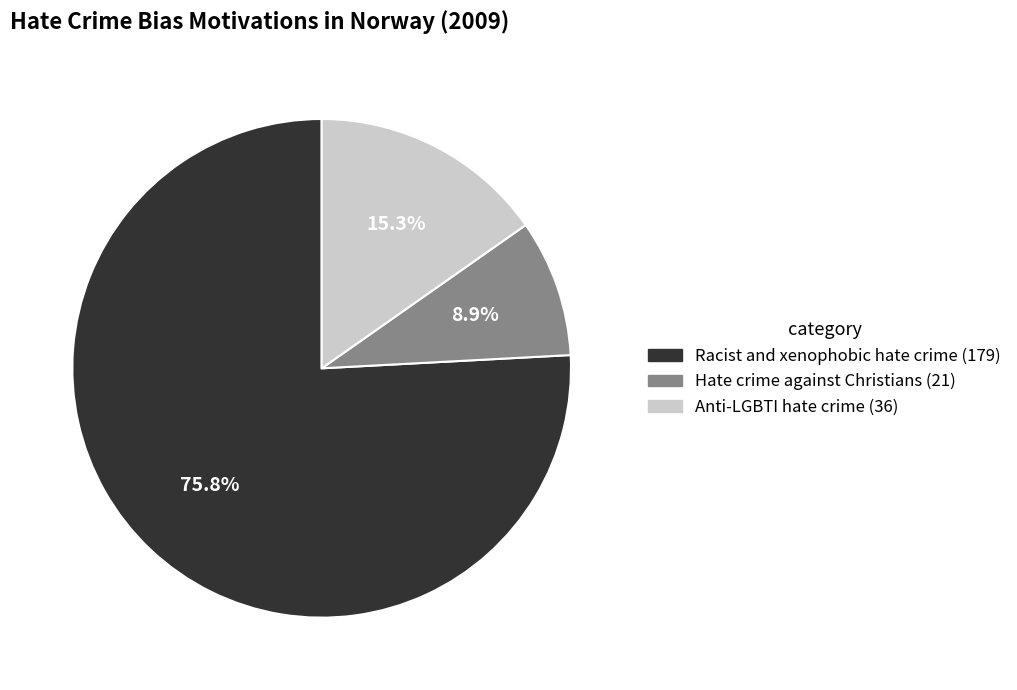

How many slices are in this pie chart?

3